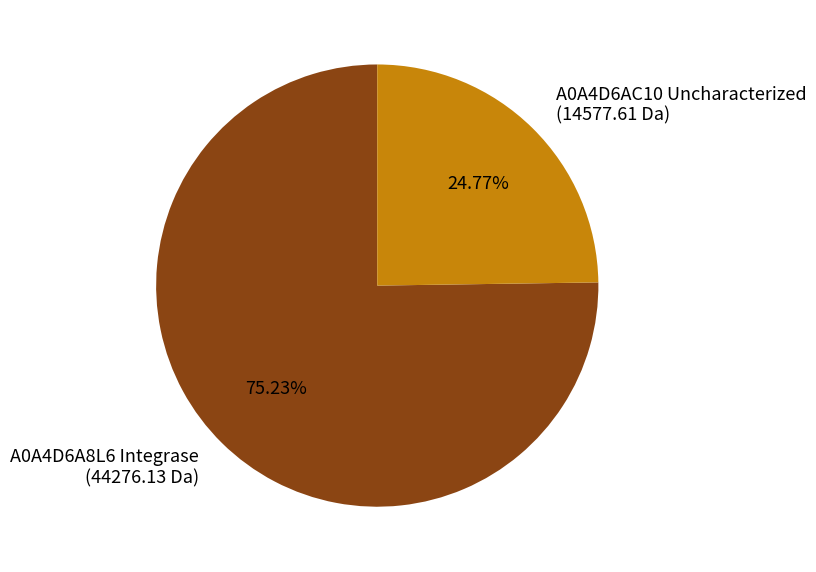

To the nearest percent, what is the combined percentage of A0A4D6A8L6 Integrase and A0A4D6AC10 Uncharacterized?

100%